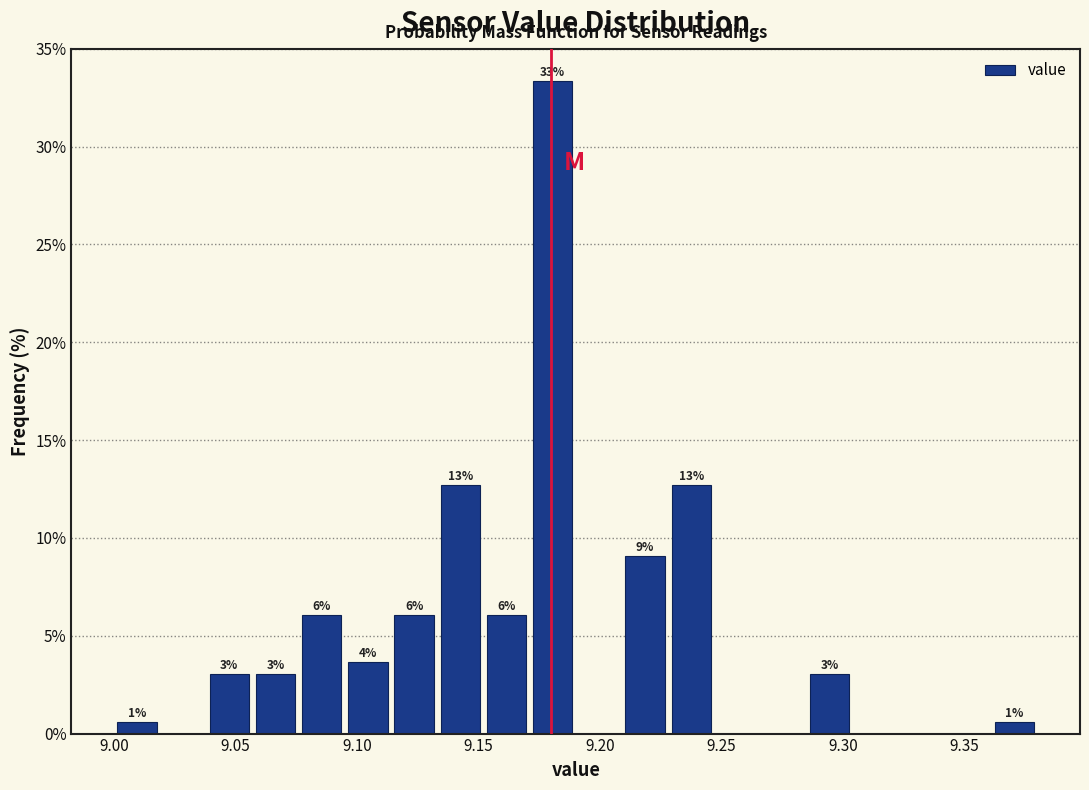

Read against the x-axis, roughly where is the centre of the tallest bar?

9.180